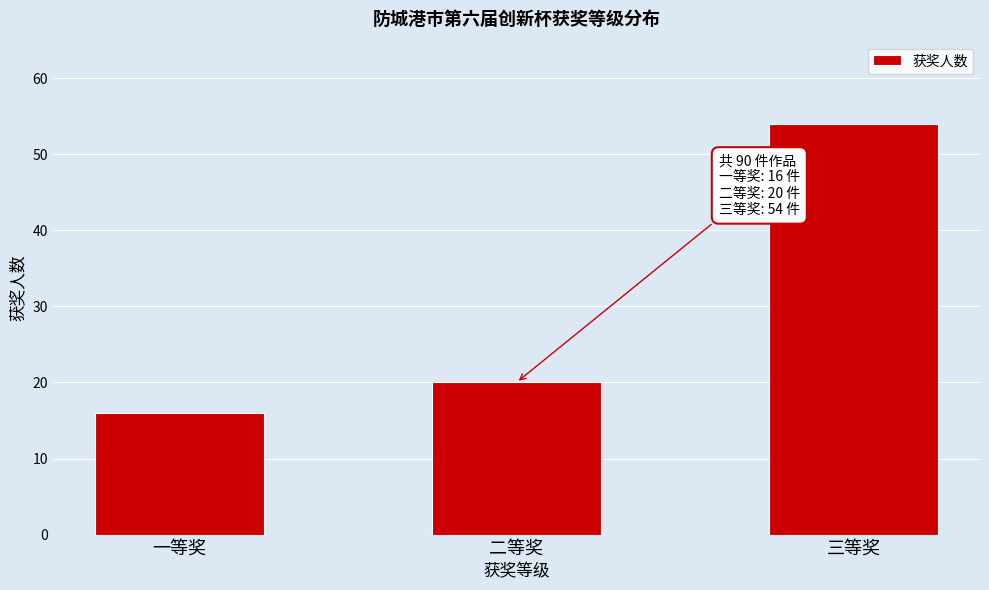

Reading left to right, extract all data points from this chart.

一等奖=16	二等奖=20	三等奖=54